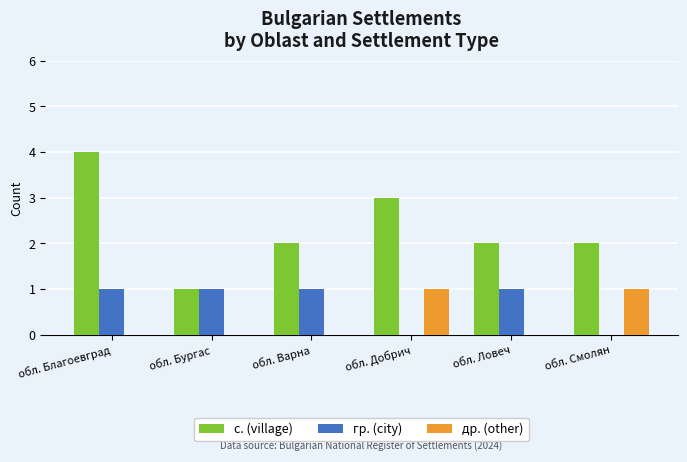

Count the number of categories in the chart.

6